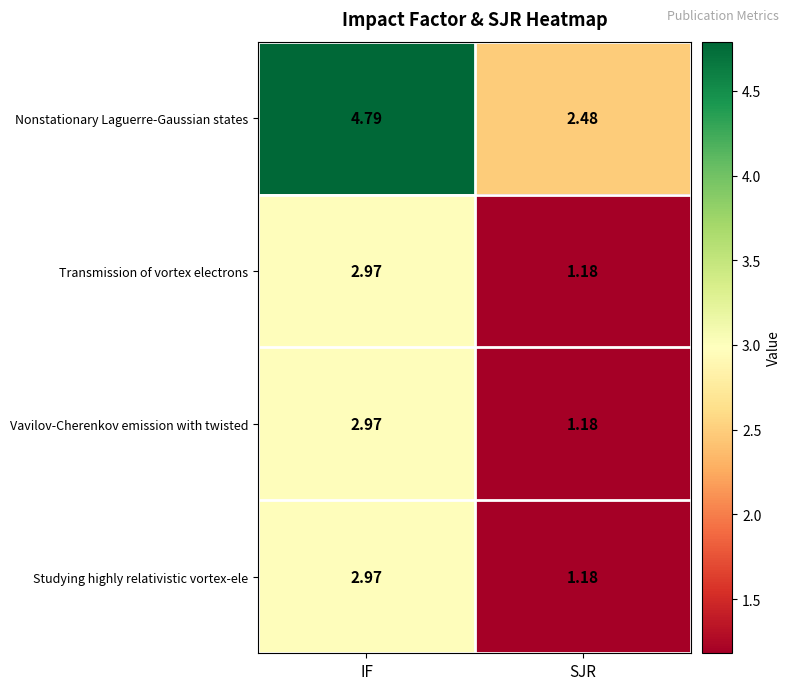

Which series has the largest range (max minus min)?

Nonstationary Laguerre-Gaussian states